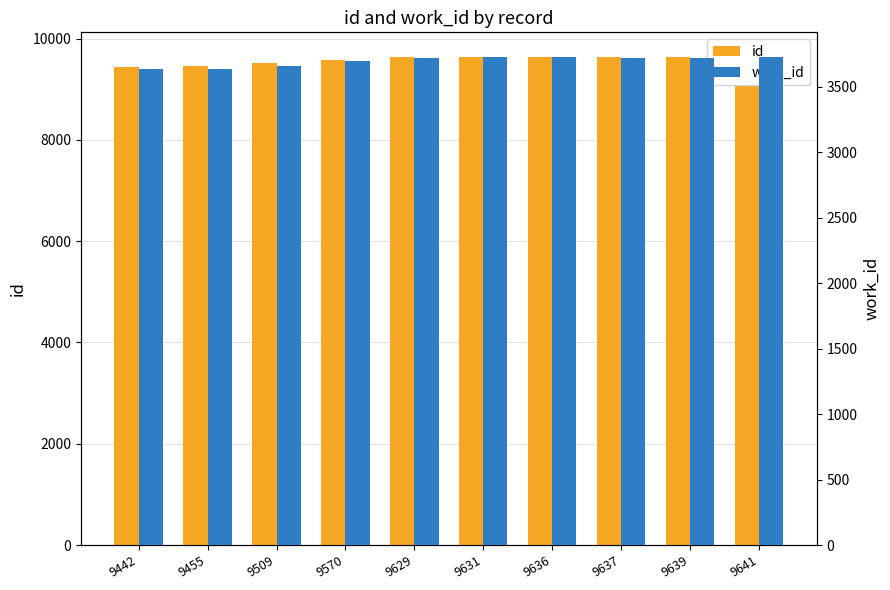

True or false: work_id has a value of 4729 at 9442.

False